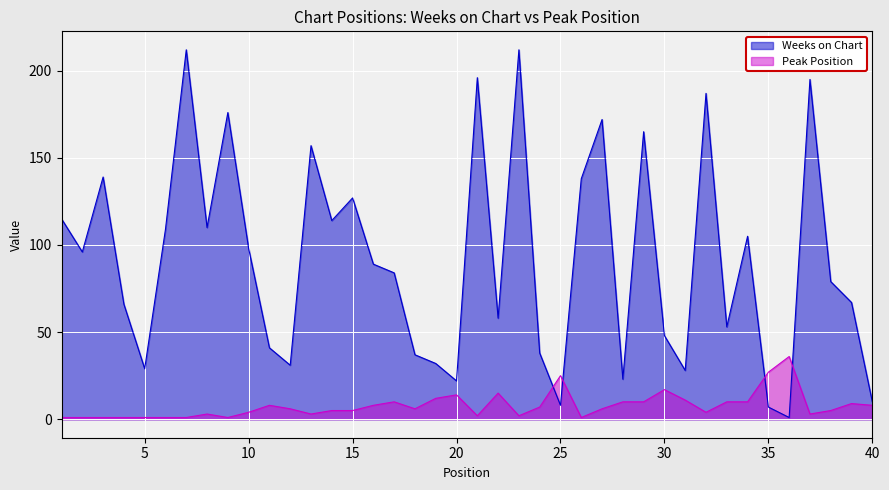

Which has a higher value, 22 or 3?

3